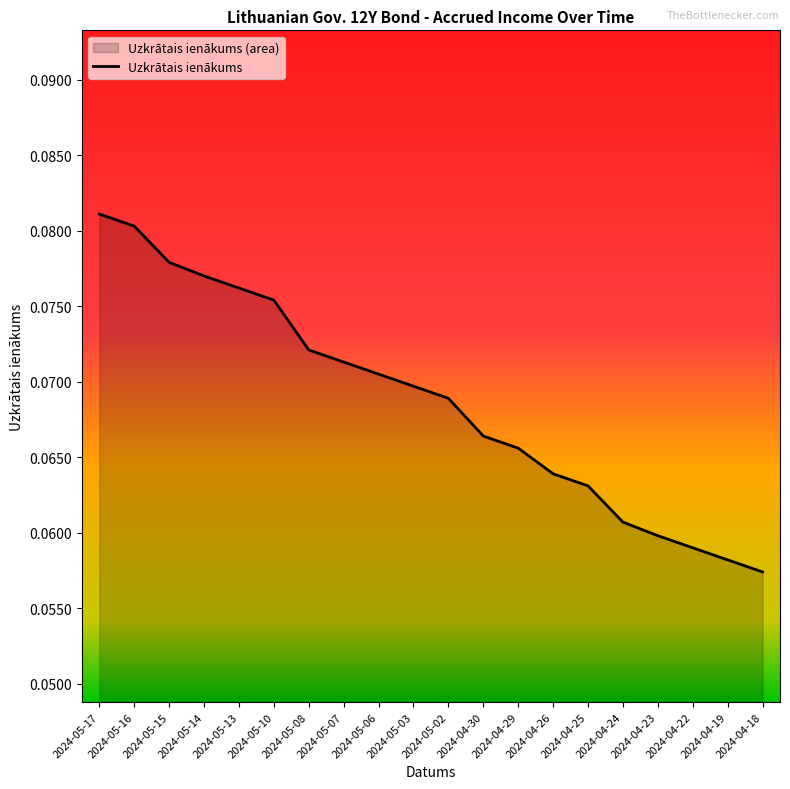

Rank the categories by value from lowest to highest.

2024-04-18, 2024-04-19, 2024-04-22, 2024-04-23, 2024-04-24, 2024-04-25, 2024-04-26, 2024-04-29, 2024-04-30, 2024-05-02, 2024-05-03, 2024-05-06, 2024-05-07, 2024-05-08, 2024-05-10, 2024-05-13, 2024-05-14, 2024-05-15, 2024-05-16, 2024-05-17